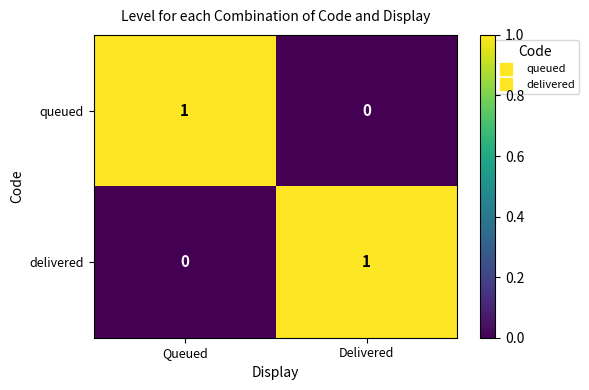

True or false: queued has a value of 1 at Queued.

True